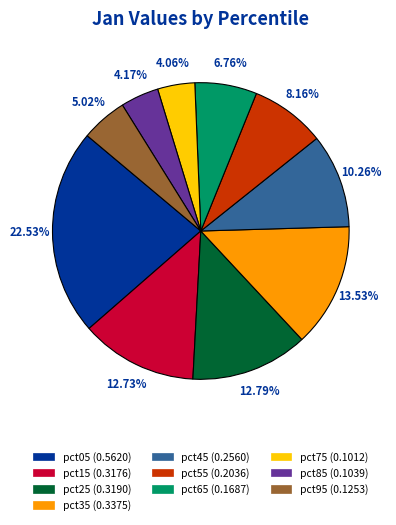

Do pct45 and pct15 together represent more than half of the pie?

No